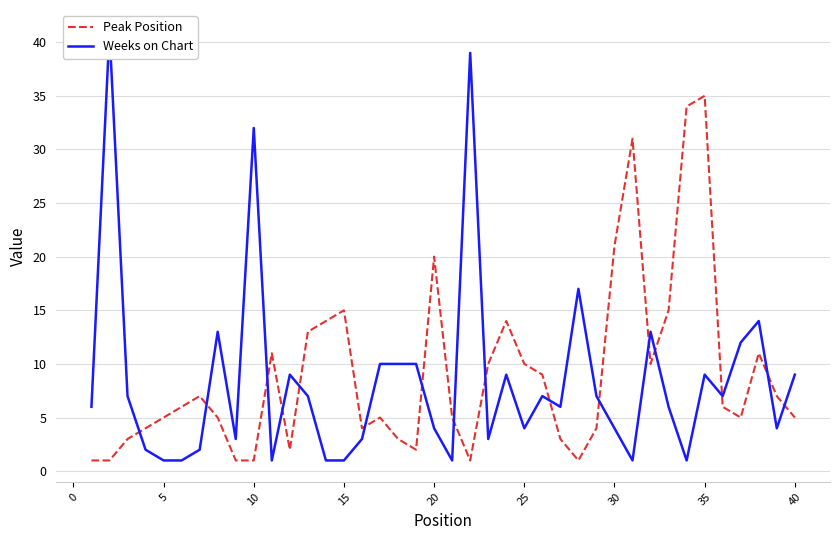

What are all the series names shown in the legend?

Peak Position, Weeks on Chart